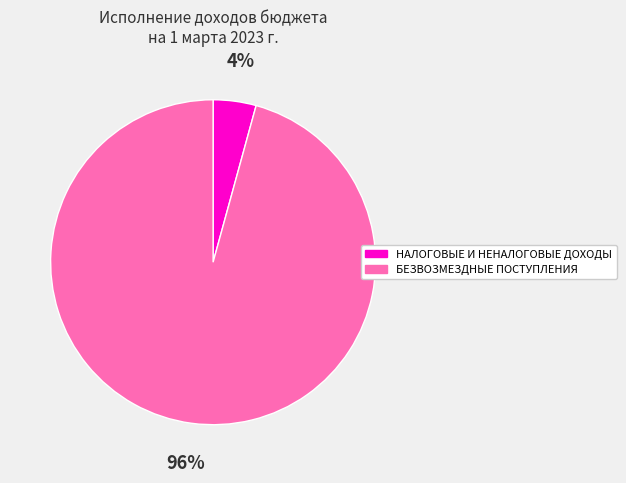

Combined, do НАЛОГОВЫЕ И НЕНАЛОГОВЫЕ ДОХОДЫ and БЕЗВОЗМЕЗДНЫЕ ПОСТУПЛЕНИЯ account for over 50%?

Yes